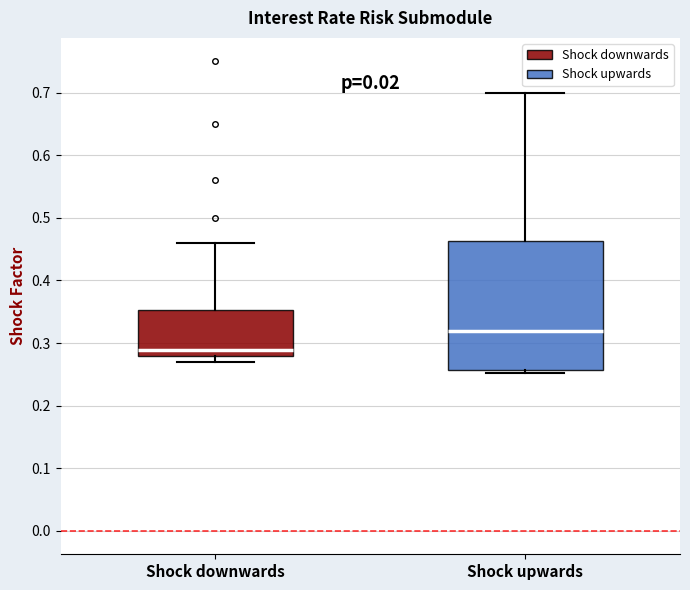

Where is the upper edge of the box for Shock downwards on the y-axis? The values are not printed on the chart, so give them approximately, as read against the axis.

0.35